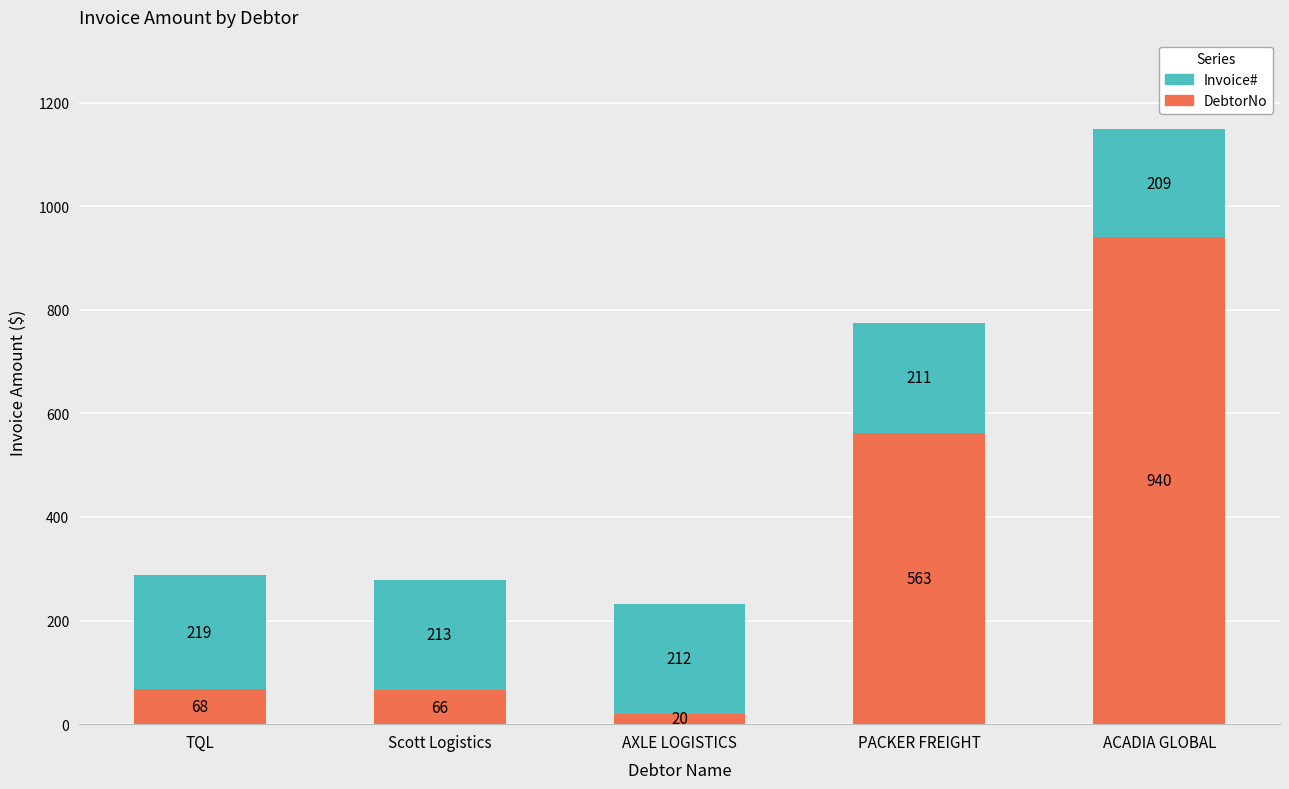

What is the maximum value for DebtorNo?

940